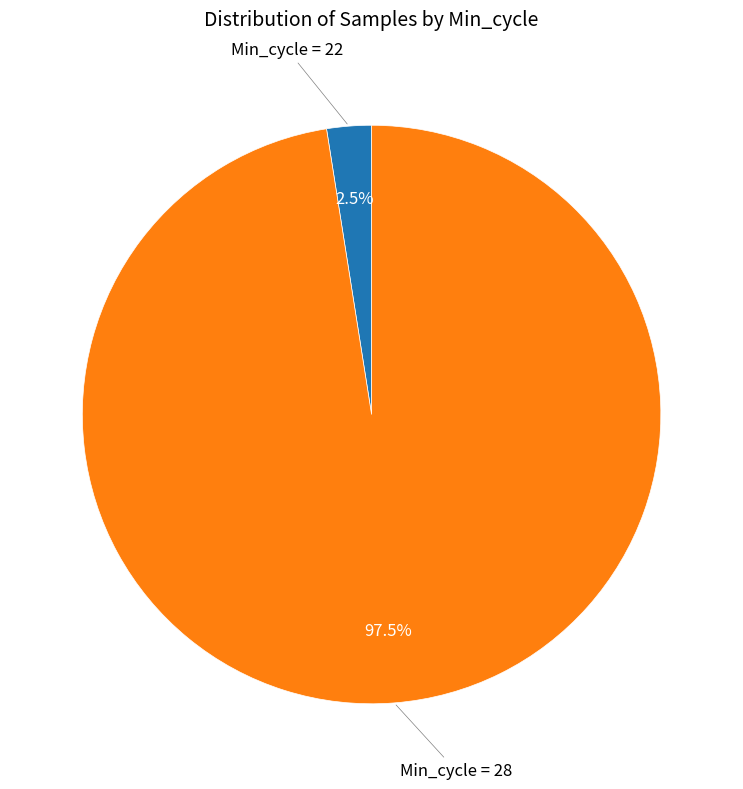

Which category has the biggest portion of the pie?

Min_cycle = 28